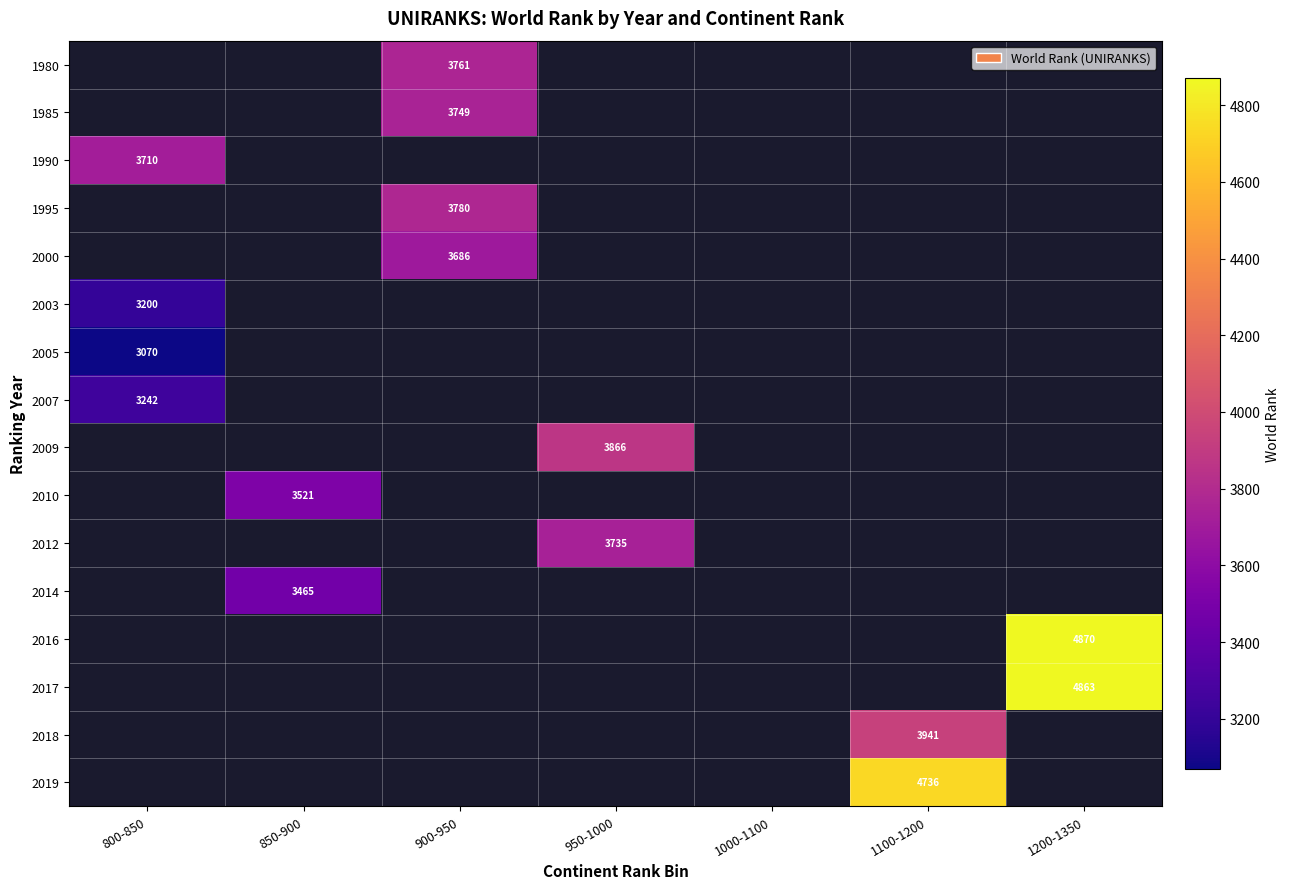

True or false: 2000 has a value of 4922 at 900-950.

False